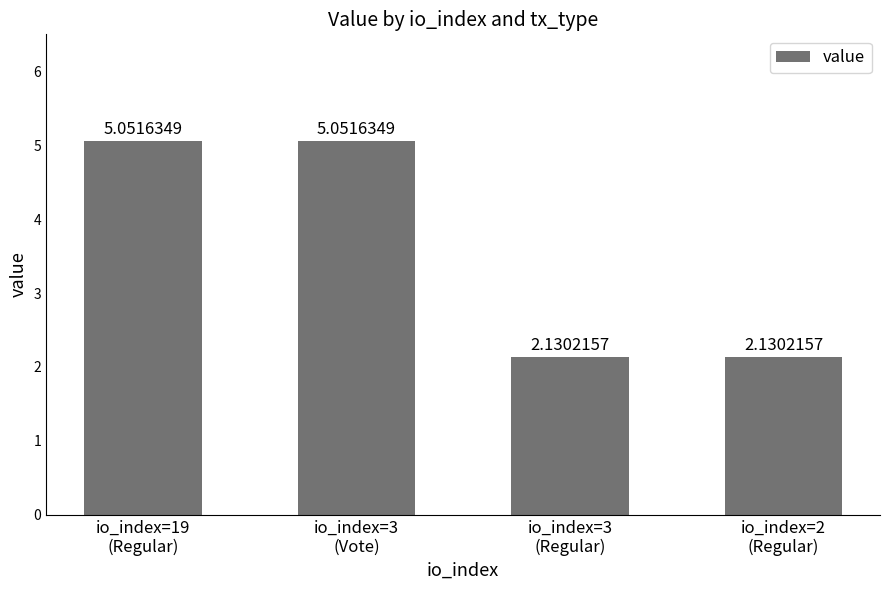

What is the average value?

3.6